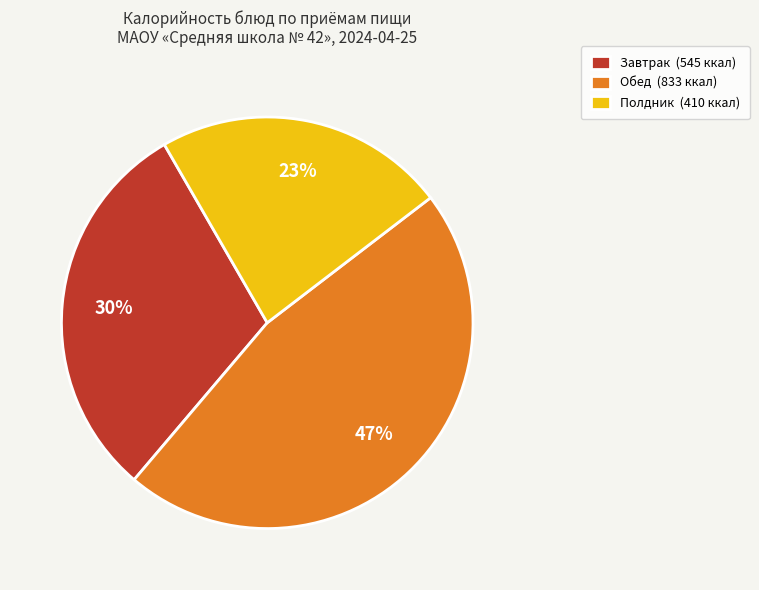

Does Обед (833 ккал) account for over 50% of the chart?

No